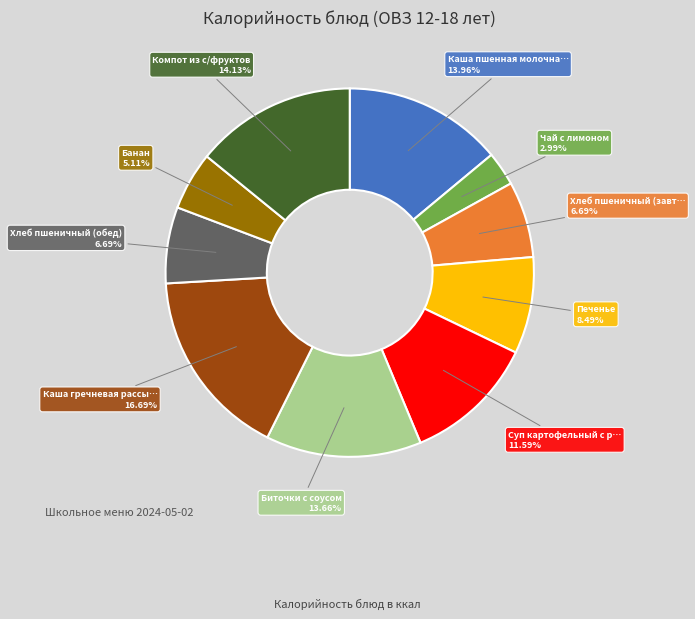

Does any single category account for the majority?

No